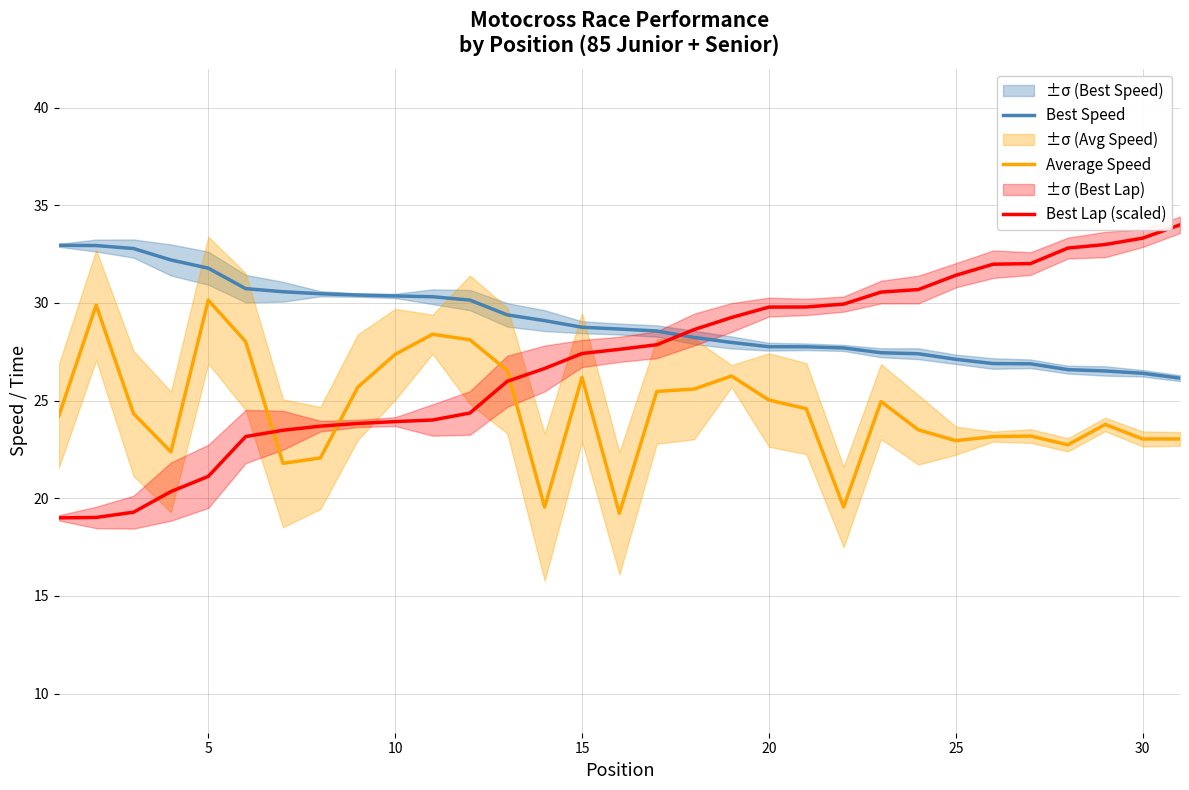

True or false: Best Lap (scaled) has a value of 40.2 at 9.

False